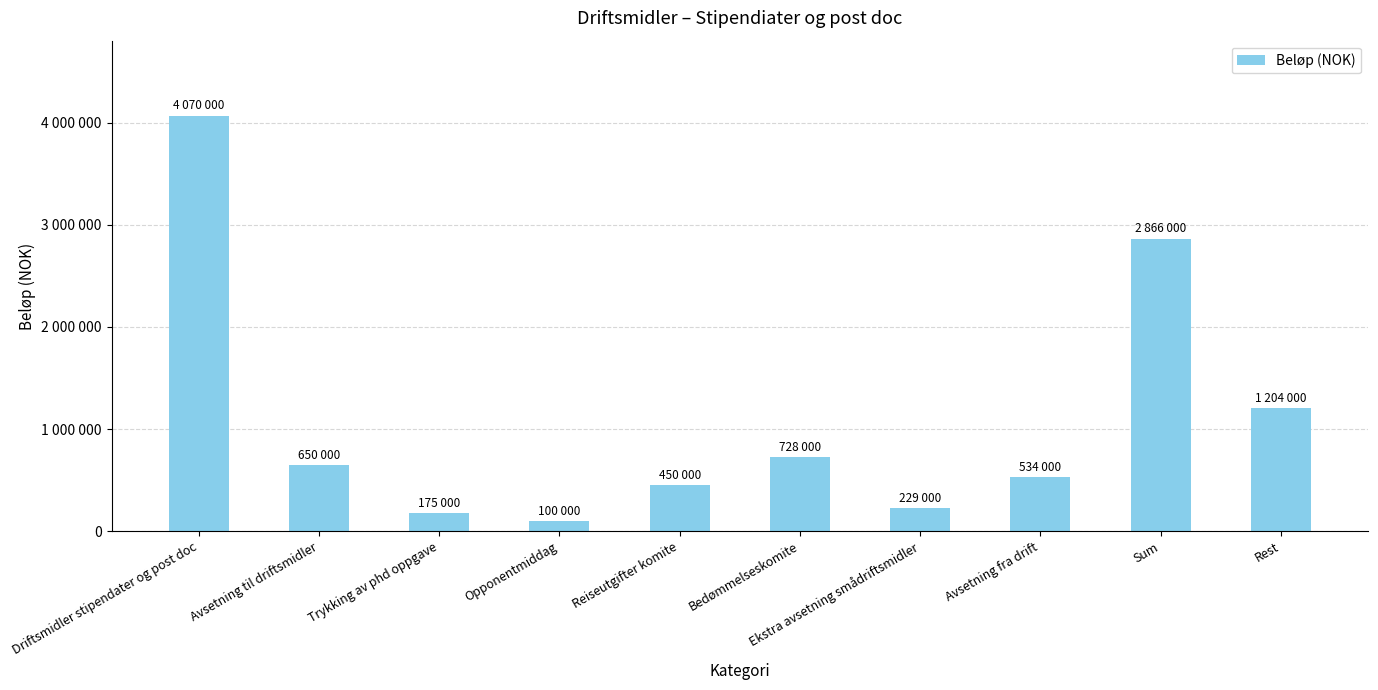

Count the number of data series in this chart.

1